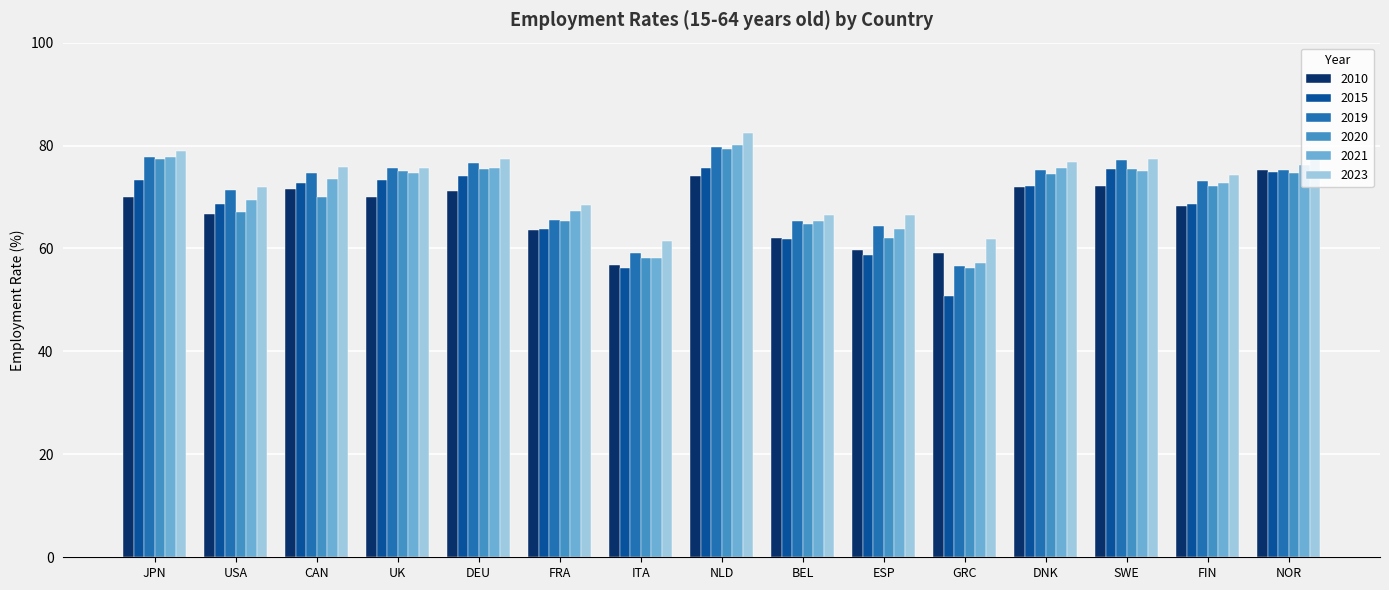

What is the sum of all 2020 values?

1047.6